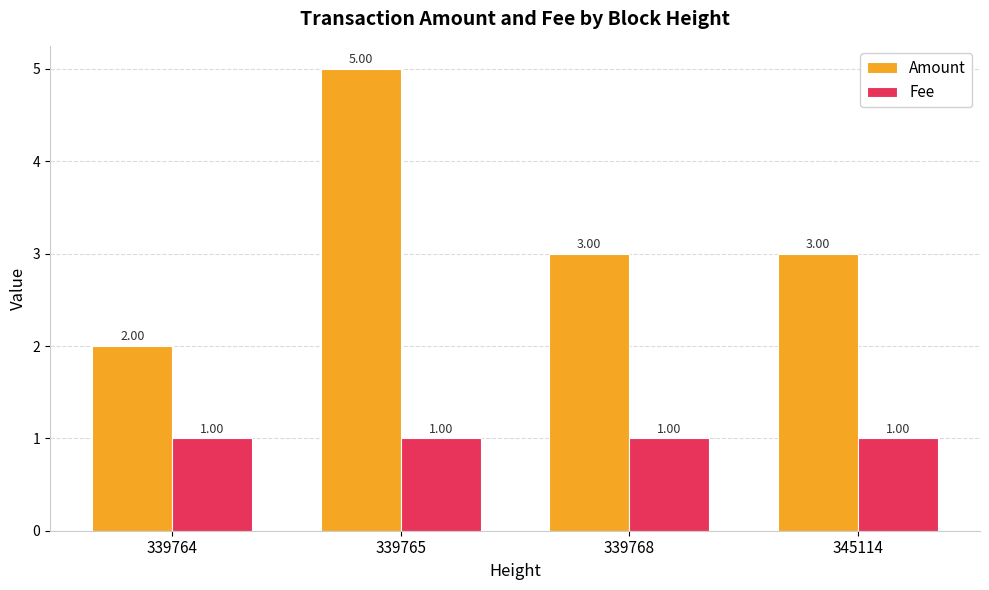

Count the Fee values in the range 1 to 2.

4